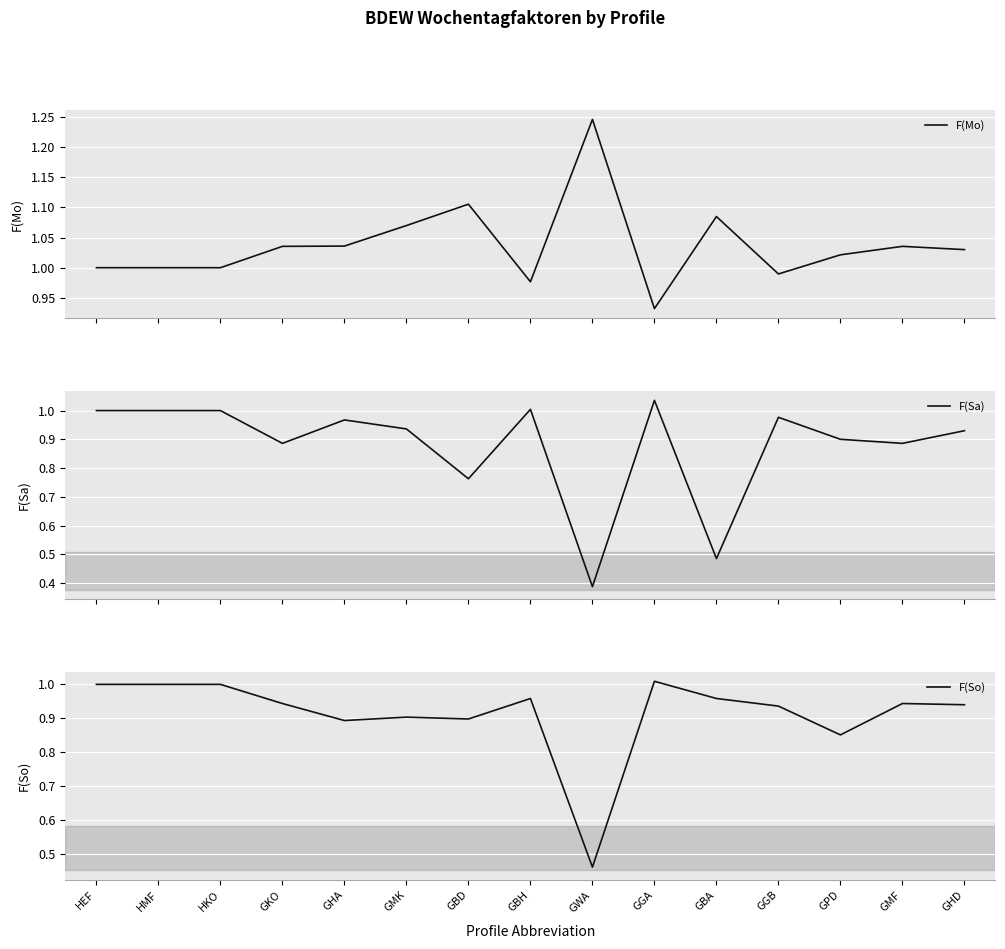

At how many categories does at least one series exceed 1?

11